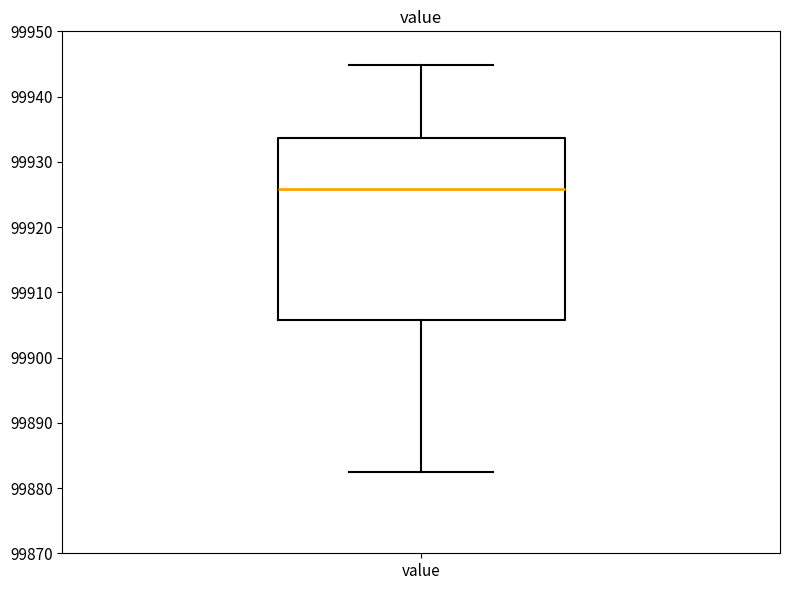

Transcribe this box plot: give where the median line is, the range the box spans, and where the two whiskers end, as read against the y-axis. The values are not printed on the chart, so give them approximately, as read against the axis.

median 99926, box 99906 to 99934, whiskers 99883 to 99945